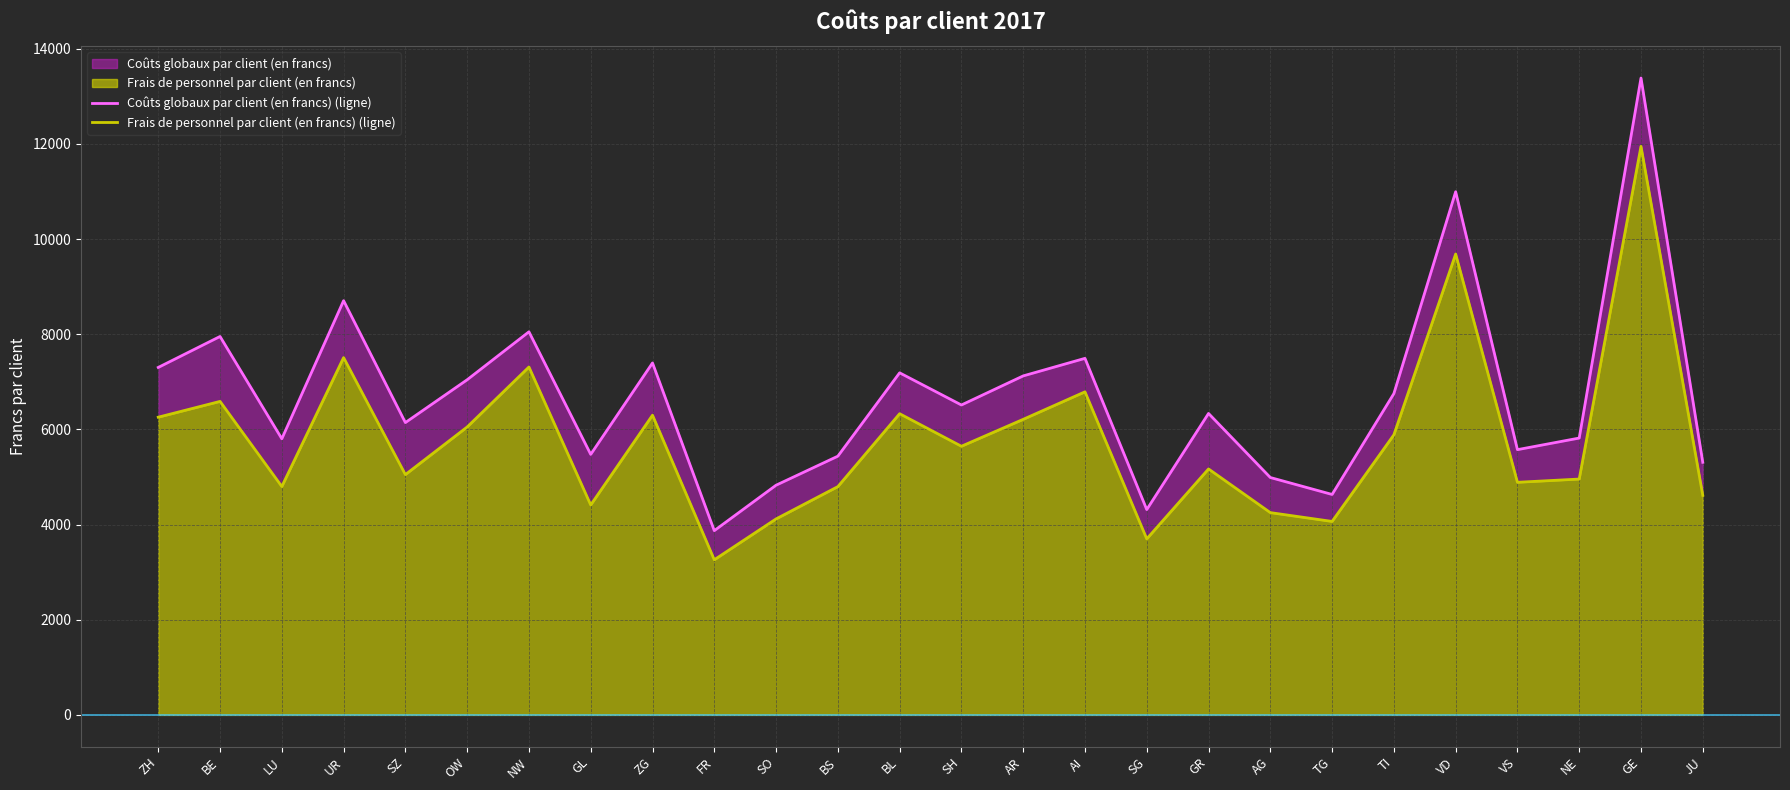

Which category has the lowest value in the Frais de personnel par client (en francs) (ligne) series?

FR